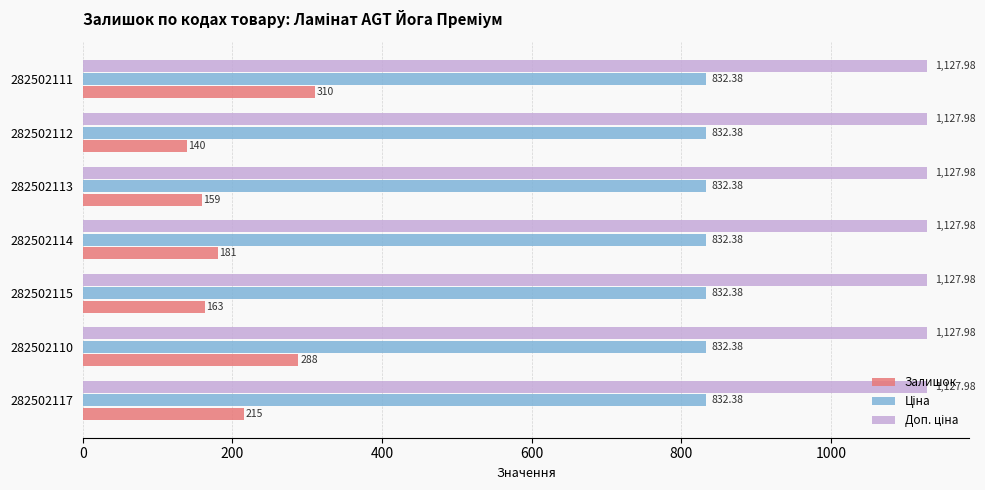

Which series changed the most between 282502117 and 282502113?

Залишок